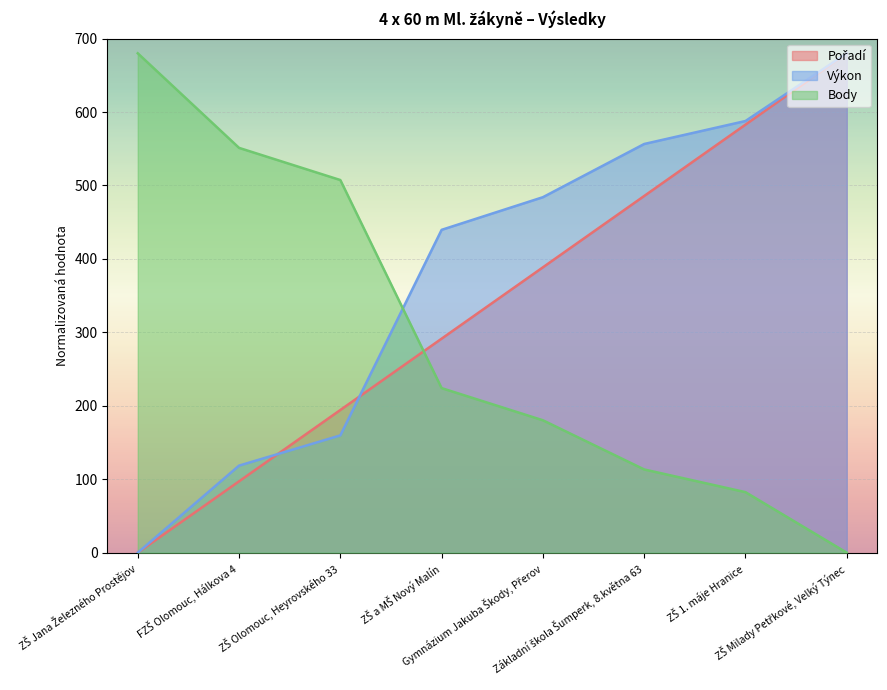

At which label does Výkon reach its peak?

ZŠ Milady Petřkové, Velký Týnec